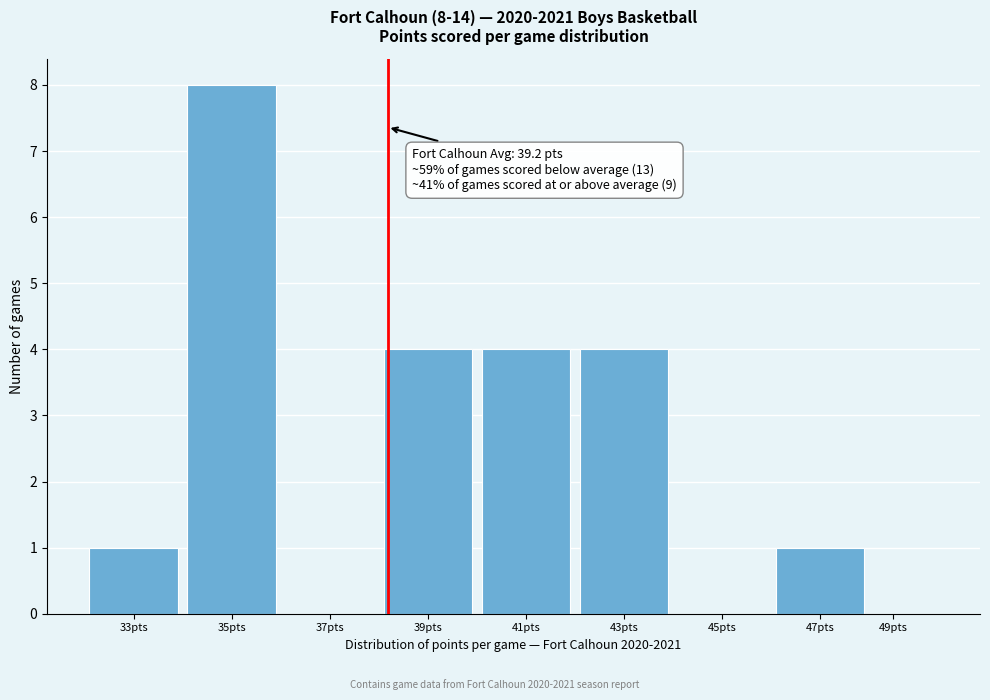

Reading left to right, what are all the values shown in this chart?

33pts=1	35pts=8	37pts=0	39pts=4	41pts=4	43pts=4	45pts=0	47pts=1	49pts=0